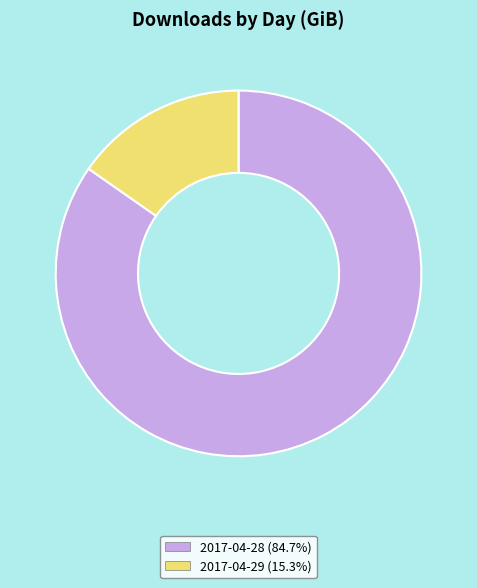

Do 2017-04-29 and 2017-04-28 together represent more than half of the pie?

Yes